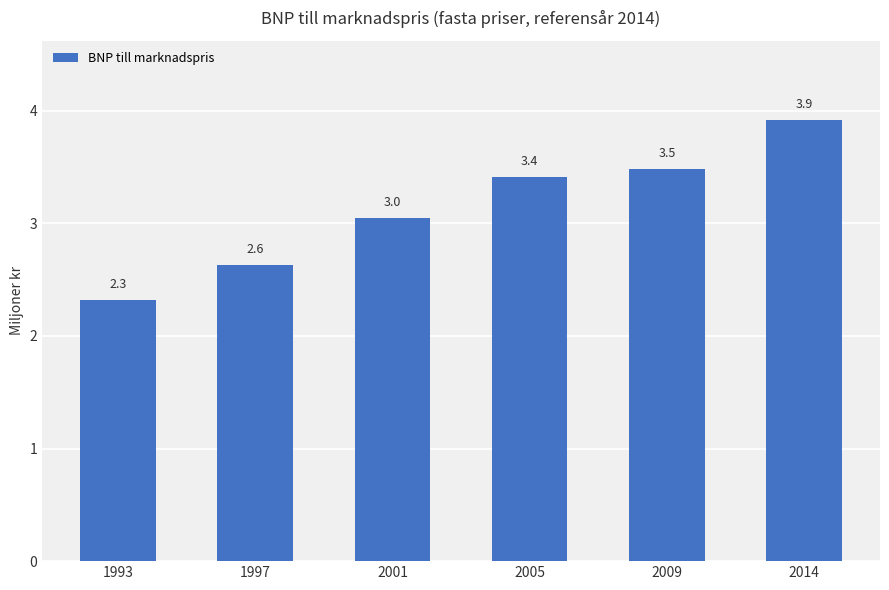

What is the greatest value displayed?

3.9